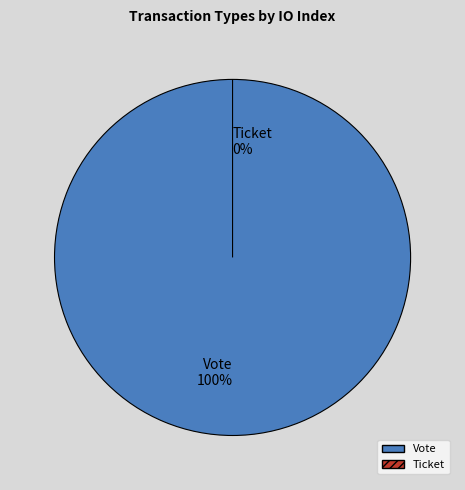

Does Ticket represent more than half of the total?

No